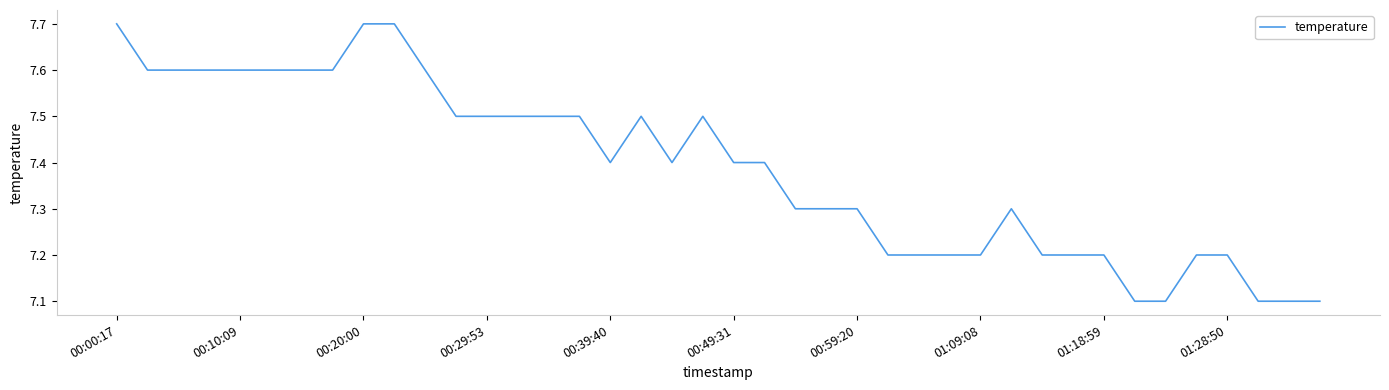

What is the difference between the maximum and minimum values?

0.6